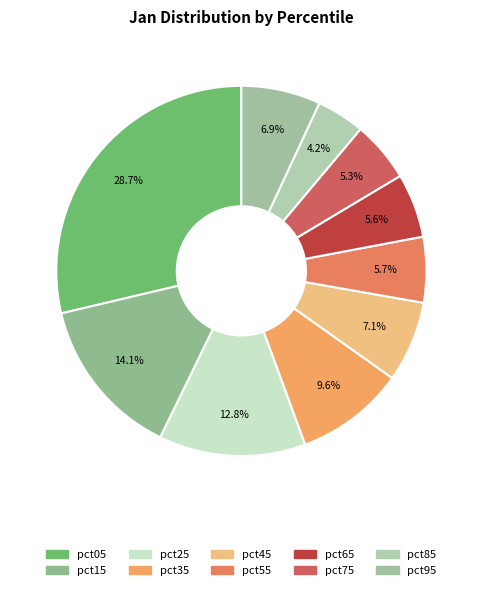

How many segments does this pie chart have?

10